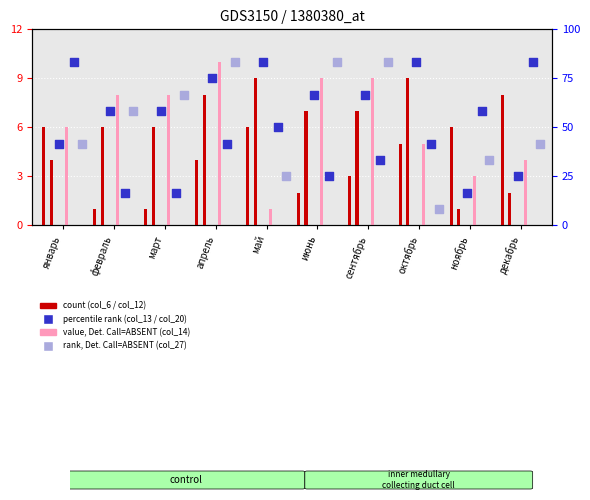

Which series has the largest Y range (max minus min)?

col_14